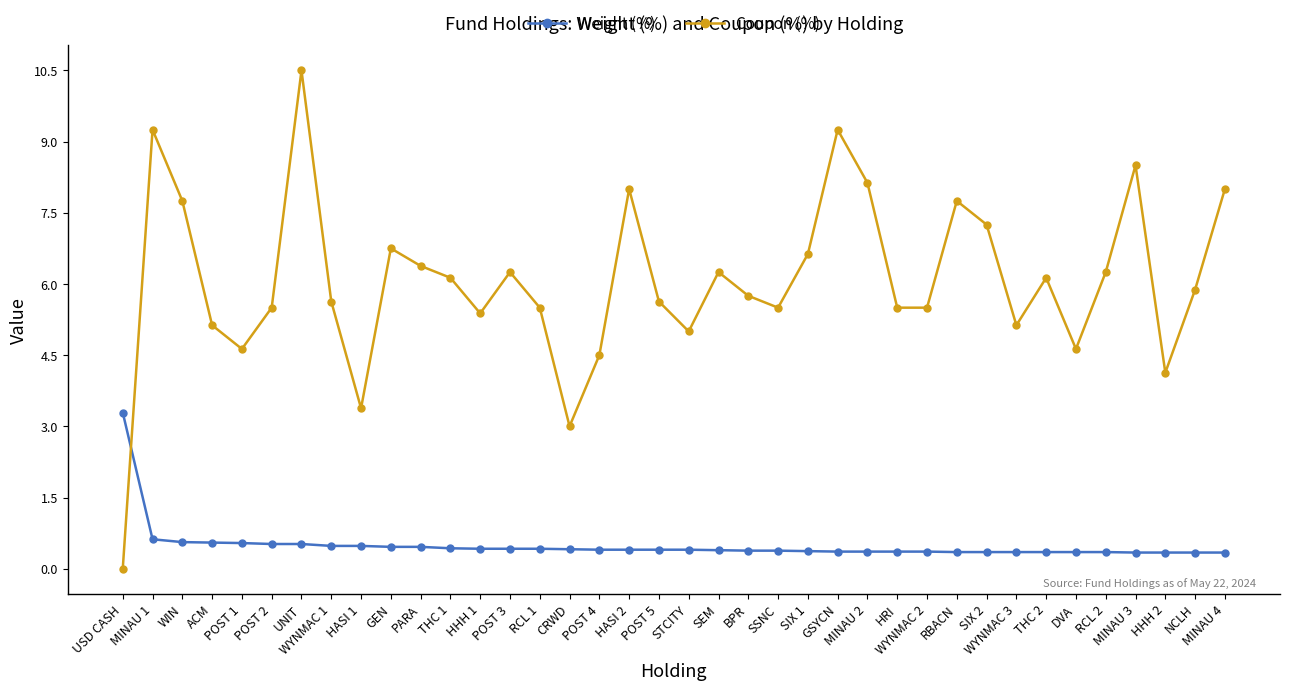

Is it true that Weight (%) equals 0.3 at MINAU 4?

True